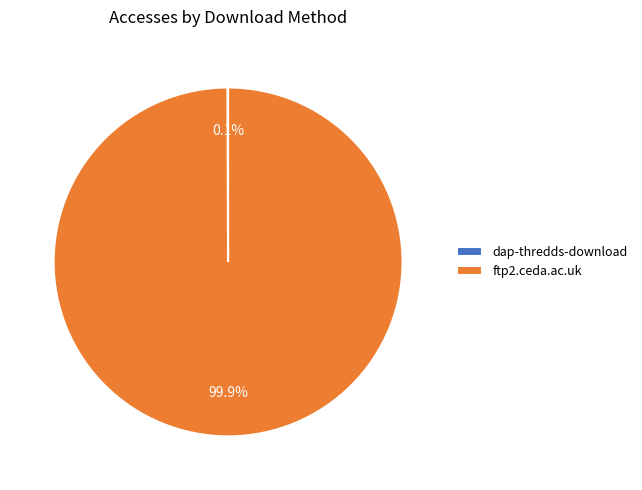

The ftp2.ceda.ac.uk slice represents 94% of the pie. True or false?

False